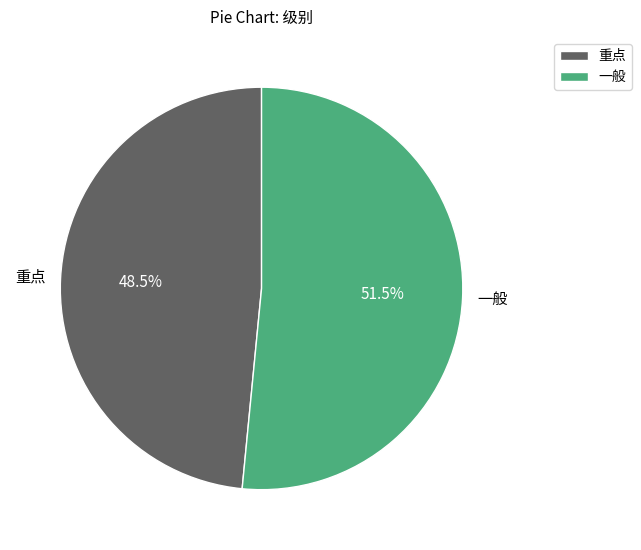

To the nearest percent, what is the combined percentage of 一般 and 重点?

100%